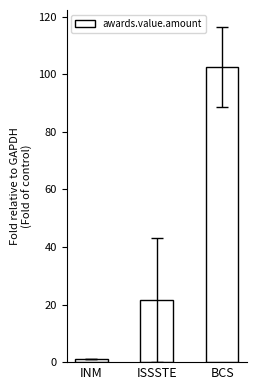

What is the maximum value shown in the chart?

102.7